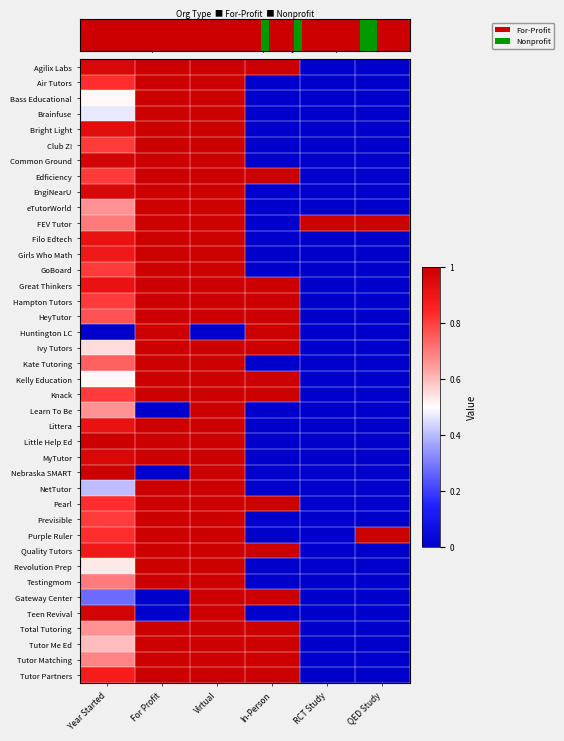

Is it true that GoBoard equals 0.0 at In-Person?

True